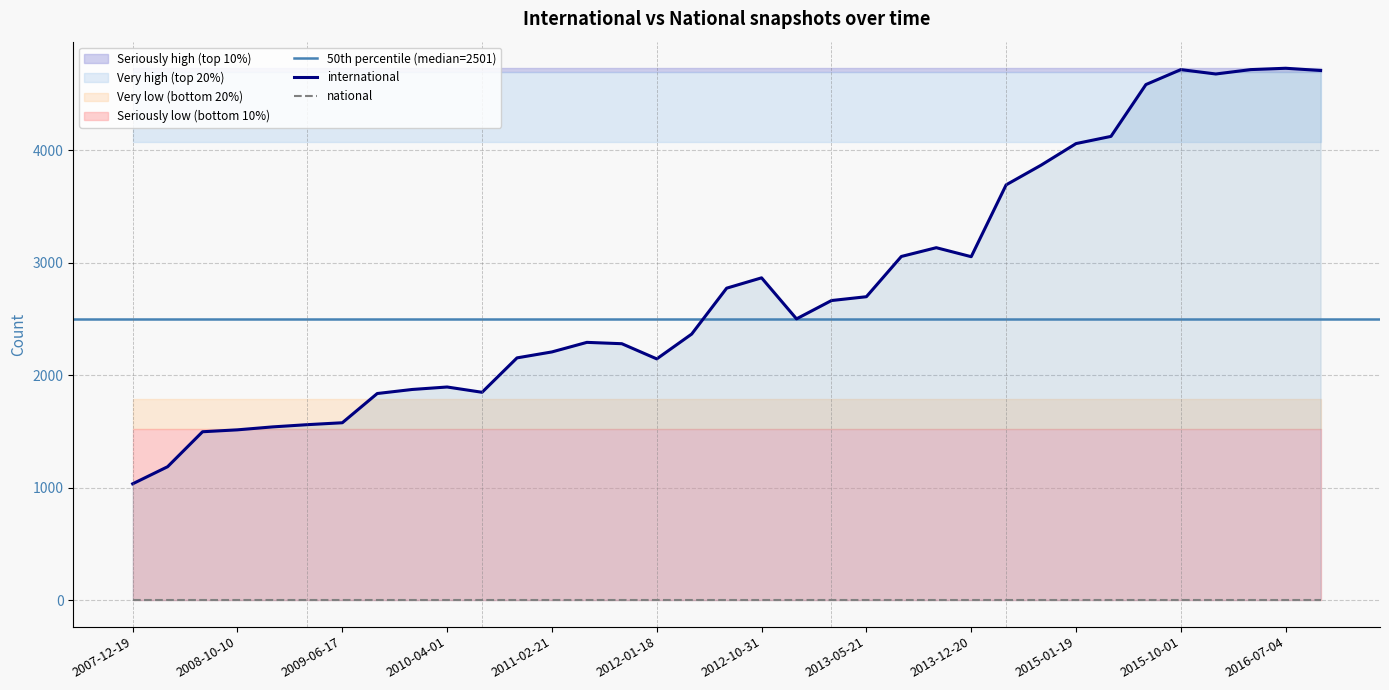

Reading left to right, transcribe all the data shown in this chart.

1034	1186	1497	1514	1540	1560	1577	1837	1873	1895	1848	2154	2207	2292	2280	2145	2366	2774	2866	2501	2664	2698	3056	3134	3054	3693	3868	4060	4124	4585	4718	4679	4718	4730	4710